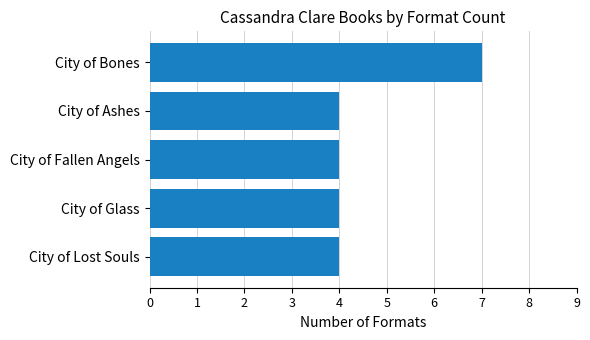

Reading top to bottom, list all the values displayed in this chart.

7	4	4	4	4